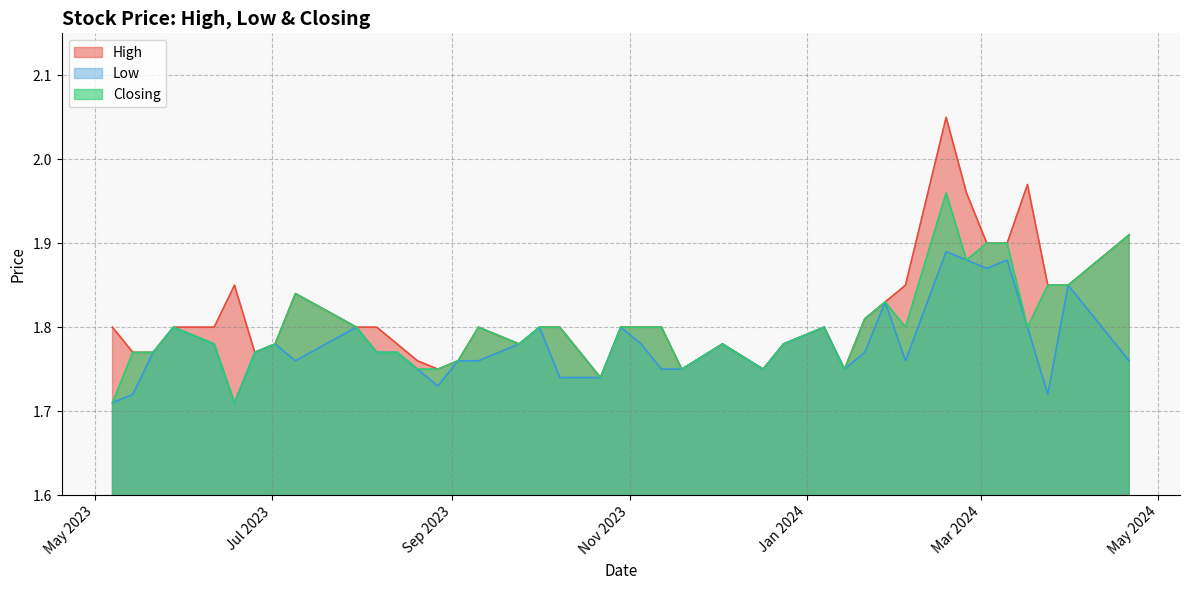

List the series in order of their peak value, highest first.

High, Closing, Low